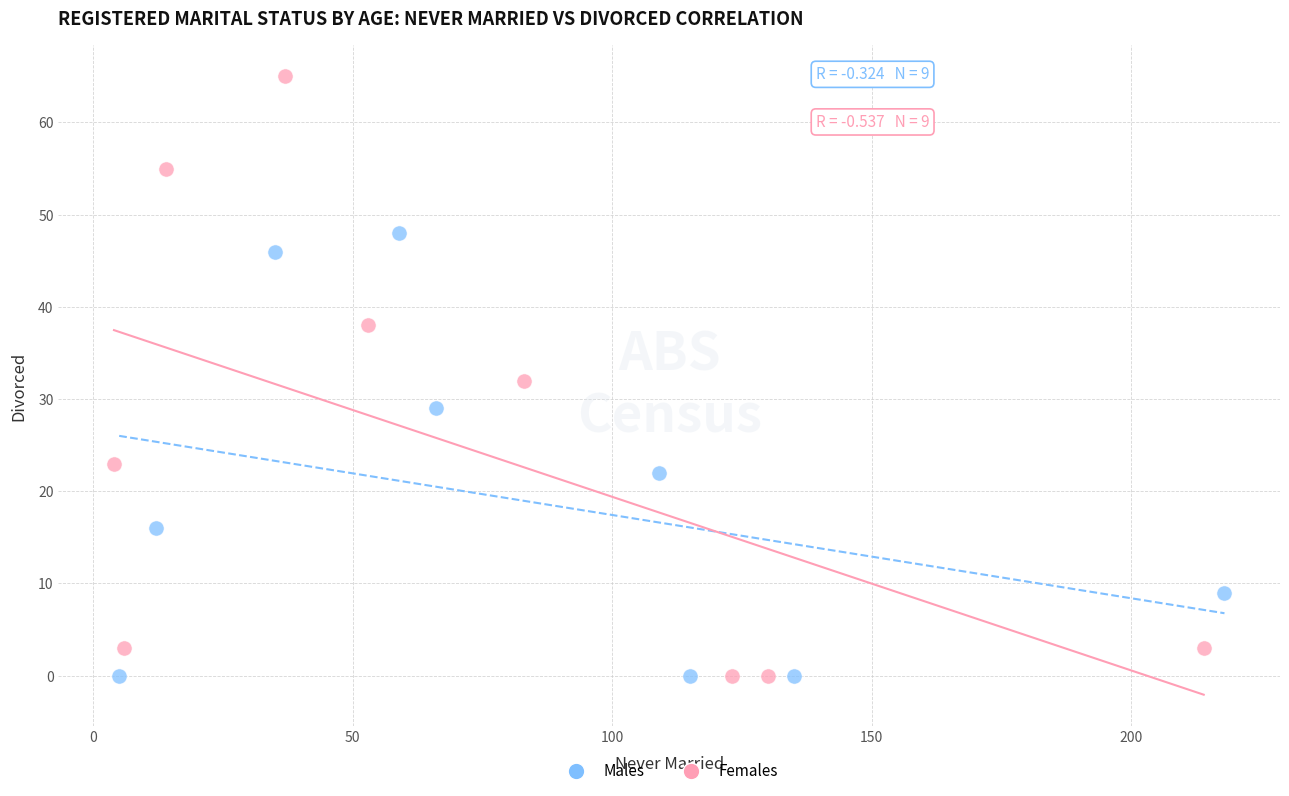

Which series contains the highest Y value?

Females